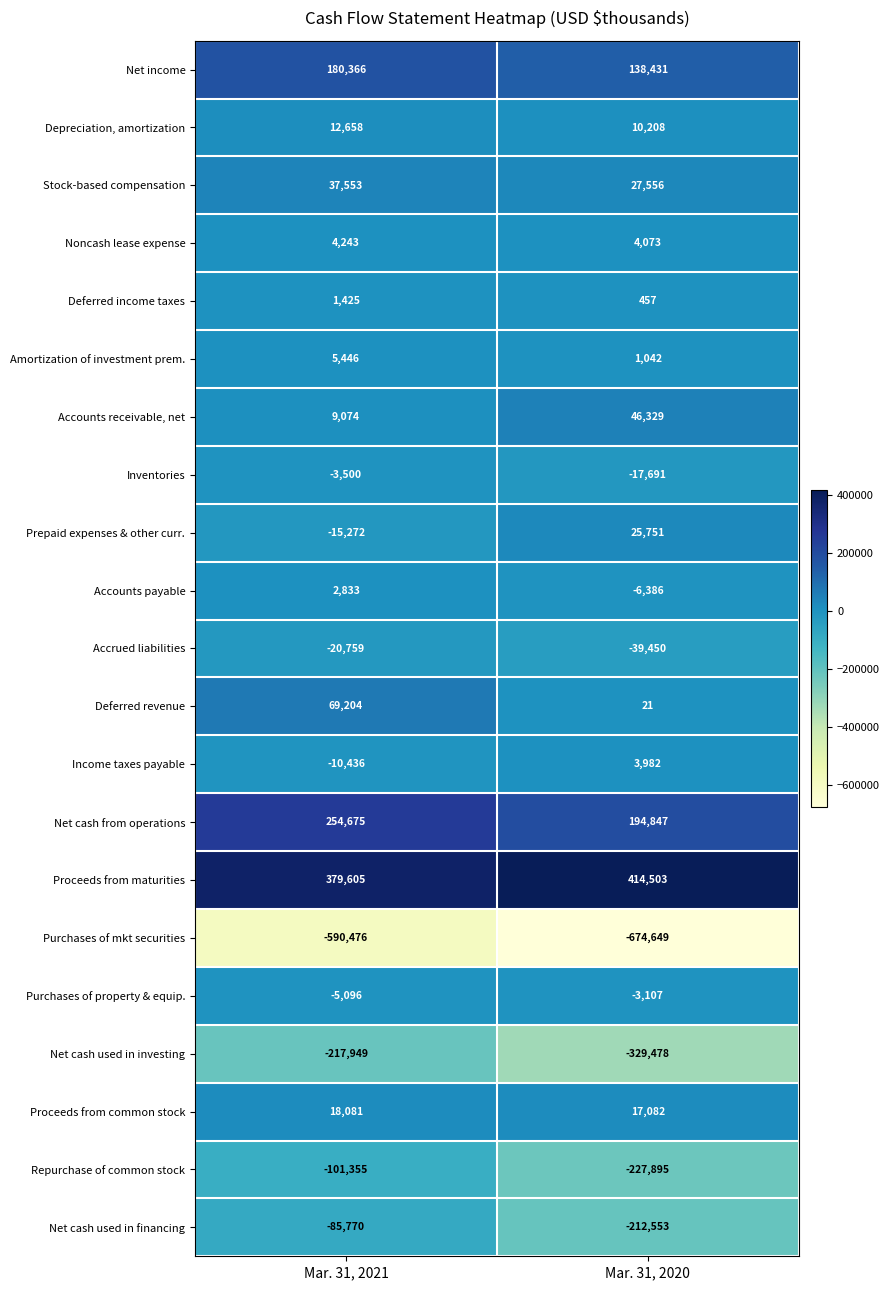

The Accounts receivable, net series shows 9074 at Mar. 31, 2021. True or false?

True